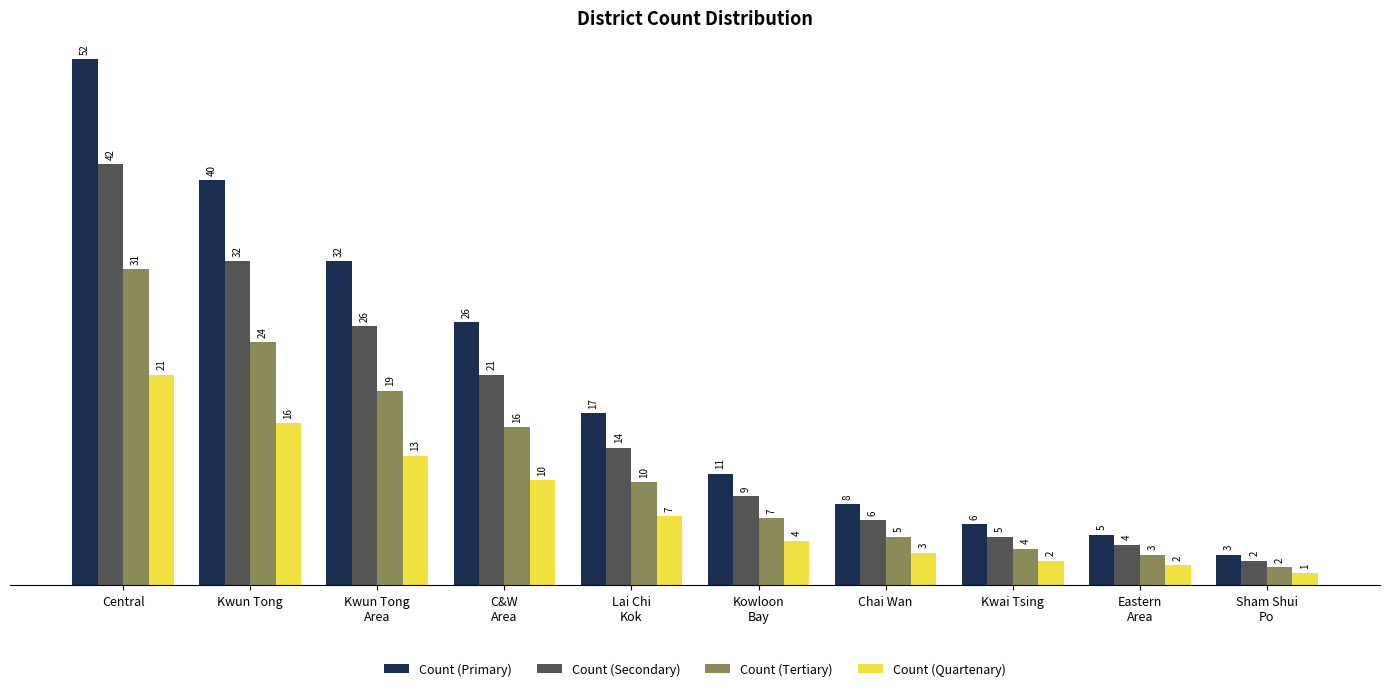

True or false: Count (Primary) has a value of 26.0 at C&W
Area.

True